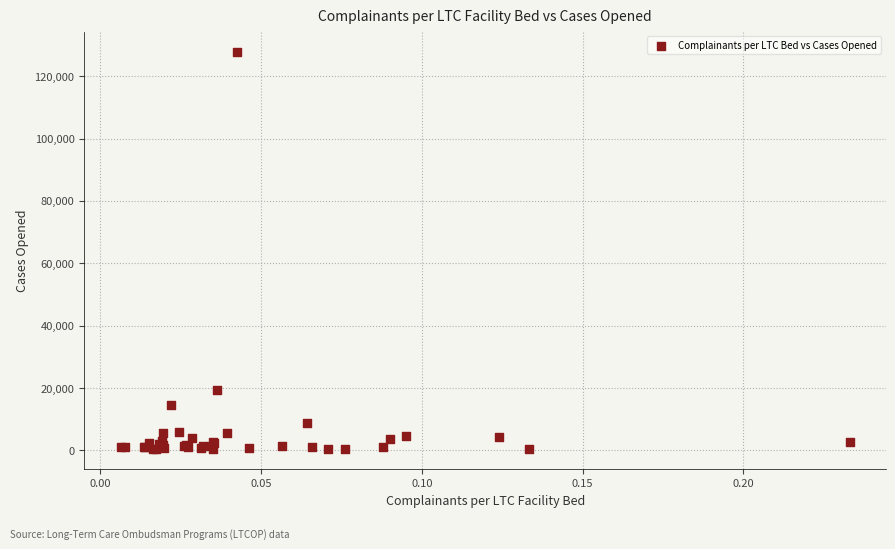

What Y value in the scatter plot is closest to 64130?

19251